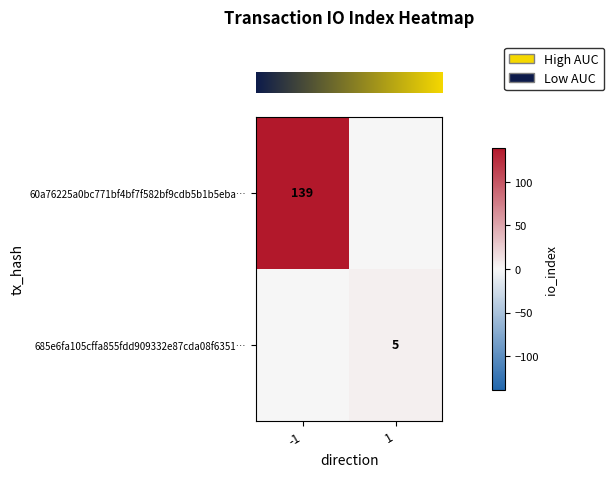

Count the number of categories in the chart.

2